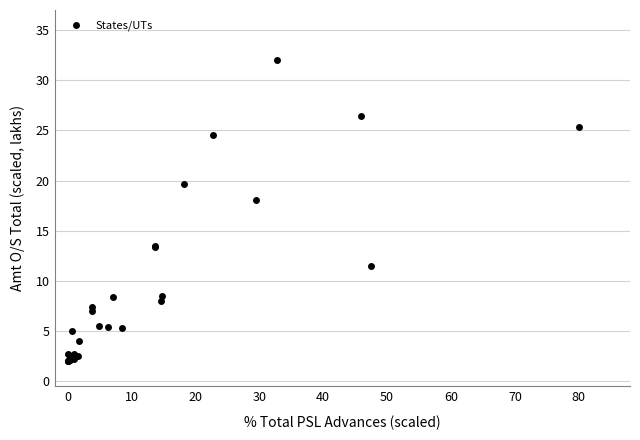

What Y value in the scatter plot is closest to 17?

18.1